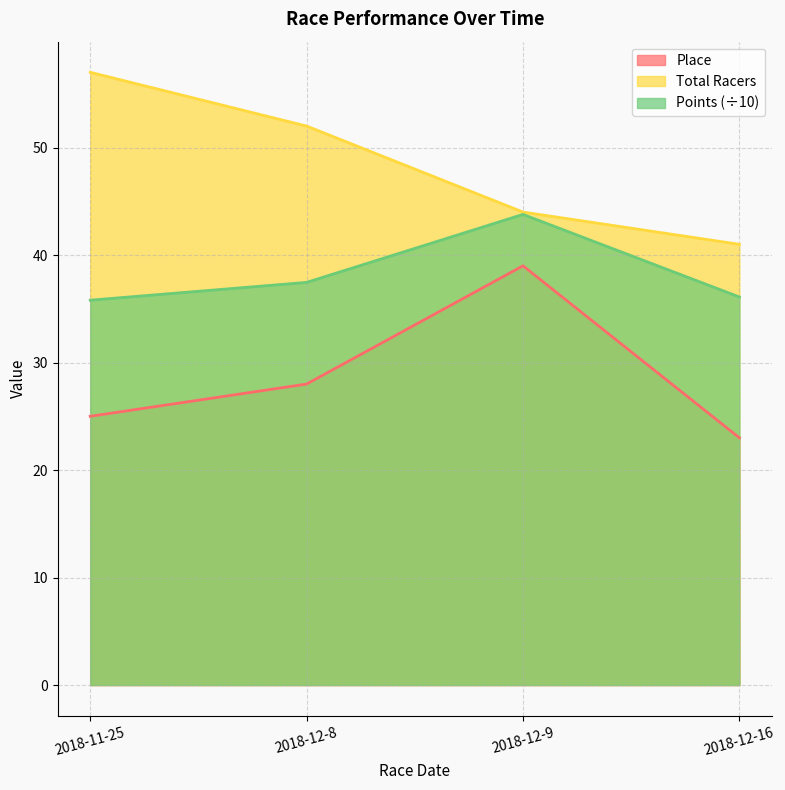

Is the value of Total Racers at 2018-11-25 greater than the value of Points at 2018-12-8?

Yes